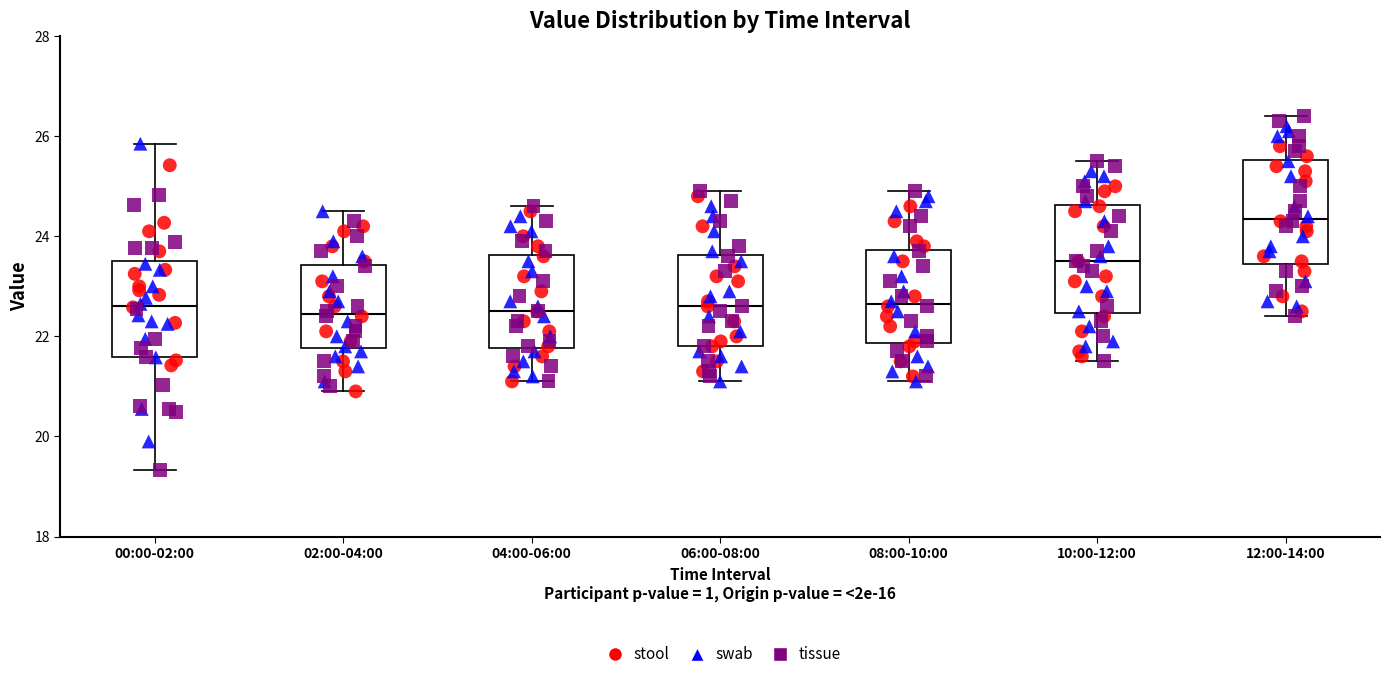

Reading left to right, transcribe this box plot: for each box, give where its median line is, the range the box spans, and where its two whiskers end, as read against the y-axis. The values are not printed on the chart, so give them approximately, as read against the axis.

00:00-02:00: median 22.6, box 21.6 to 23.6, whiskers 19.4 to 25.8
02:00-04:00: median 22.4, box 21.8 to 23.4, whiskers 21.0 to 24.6
04:00-06:00: median 22.6, box 21.8 to 23.6, whiskers 21.2 to 24.6
06:00-08:00: median 22.6, box 21.8 to 23.6, whiskers 21.2 to 25.0
08:00-10:00: median 22.6, box 21.8 to 23.8, whiskers 21.2 to 25.0
10:00-12:00: median 23.6, box 22.4 to 24.6, whiskers 21.6 to 25.6
12:00-14:00: median 24.4, box 23.4 to 25.6, whiskers 22.4 to 26.4